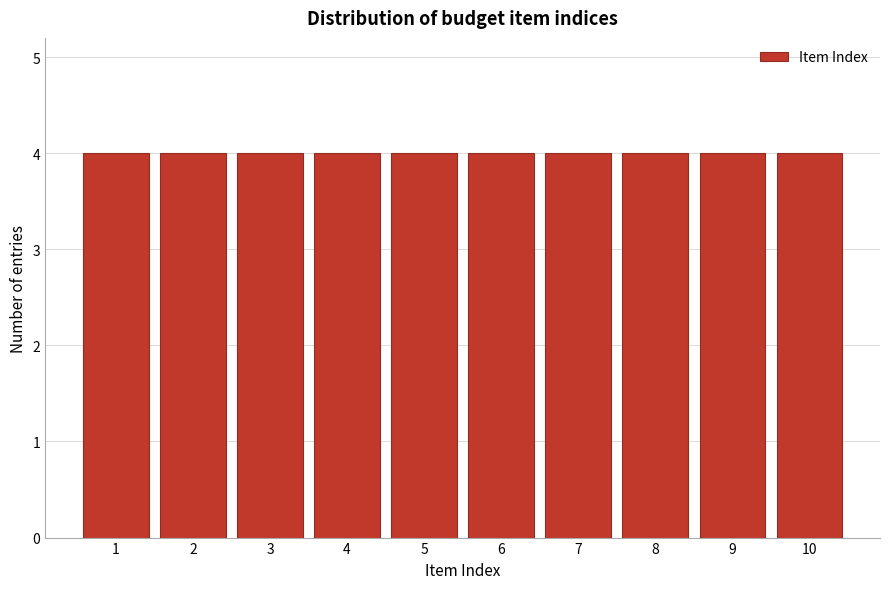

Reading left to right, list every bar in this chart as the range it spans on the x-axis followed by its height. The values are not printed on the chart, so give them approximately, as read against the axis.

0.5 to 1.5: 4
1.5 to 2.5: 4
2.5 to 3.5: 4
3.5 to 4.5: 4
4.5 to 5.5: 4
5.5 to 6.5: 4
6.5 to 7.5: 4
7.5 to 8.5: 4
8.5 to 9.5: 4
9.5 to 10.5: 4